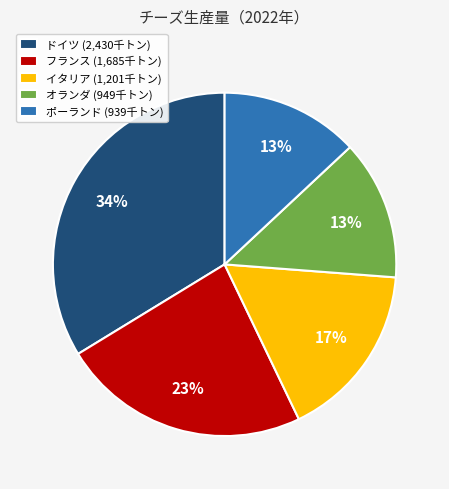

To the nearest percent, what portion does フランス (1,685千トン) represent?

23%